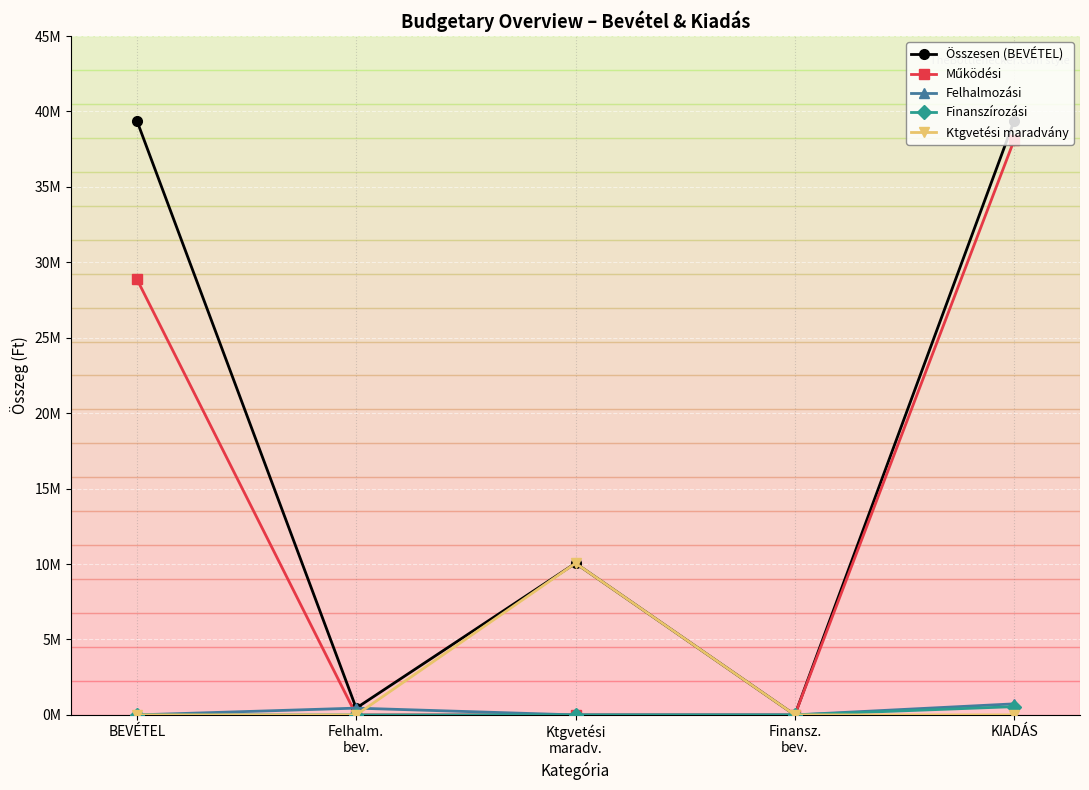

Which series has the largest total across all categories?

Összesen (BEVÉTEL)